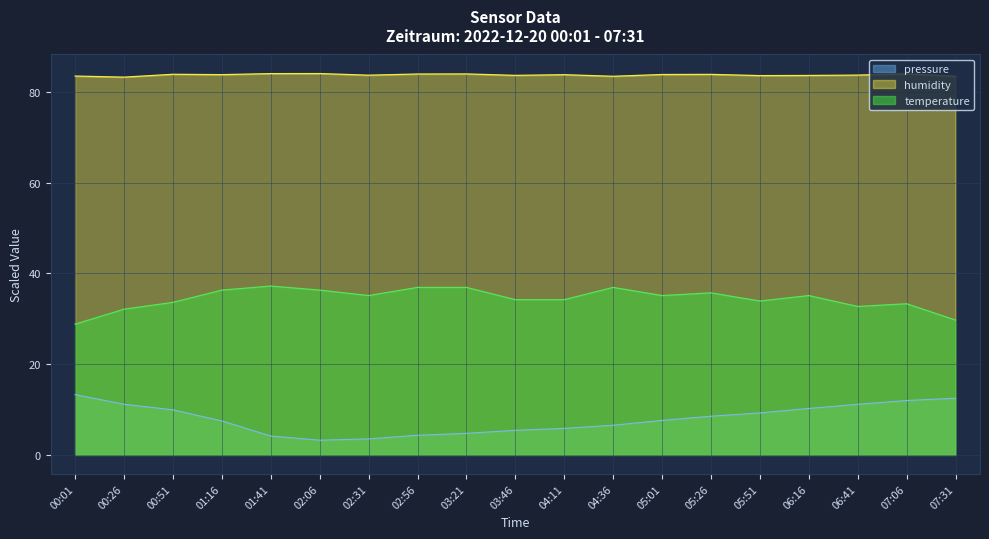

Which series changed the most between 01:41 and 05:26?

pressure